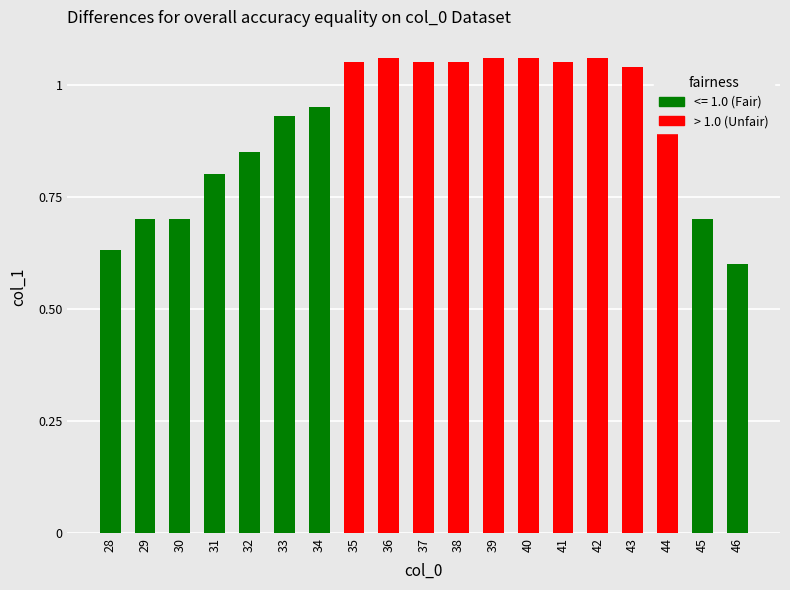

What is the difference between the values at 44 and 28?

0.4